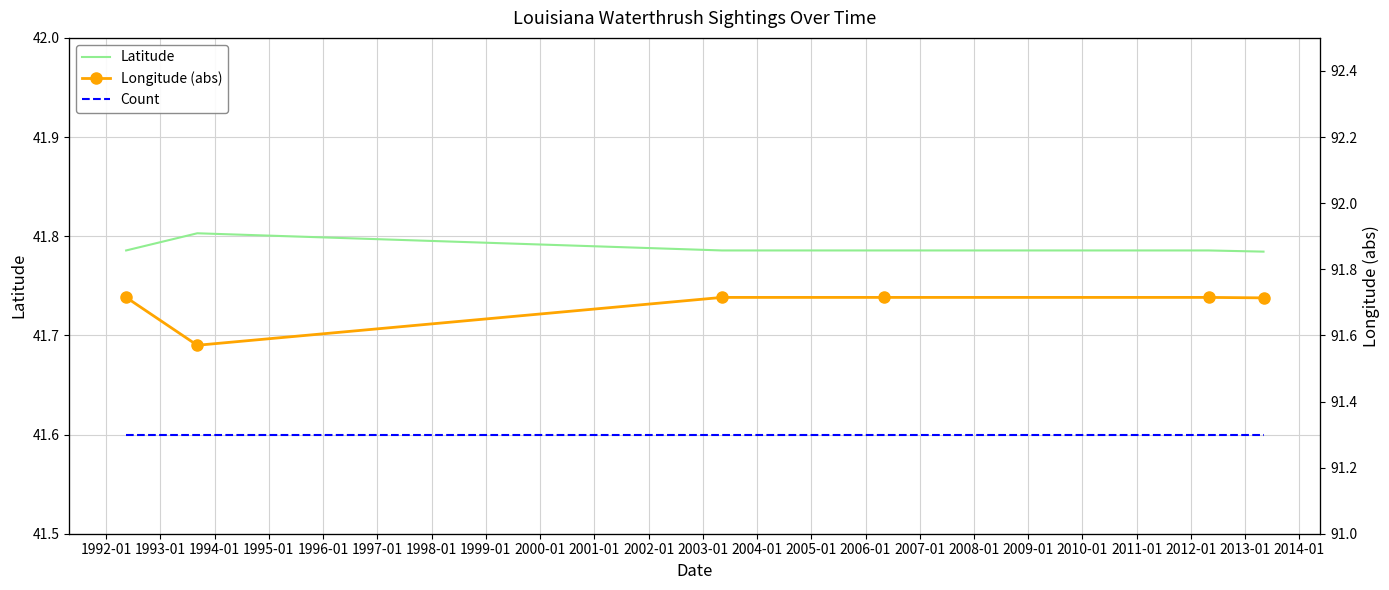

The Count series shows 1.0 at 1994-01. True or false?

True